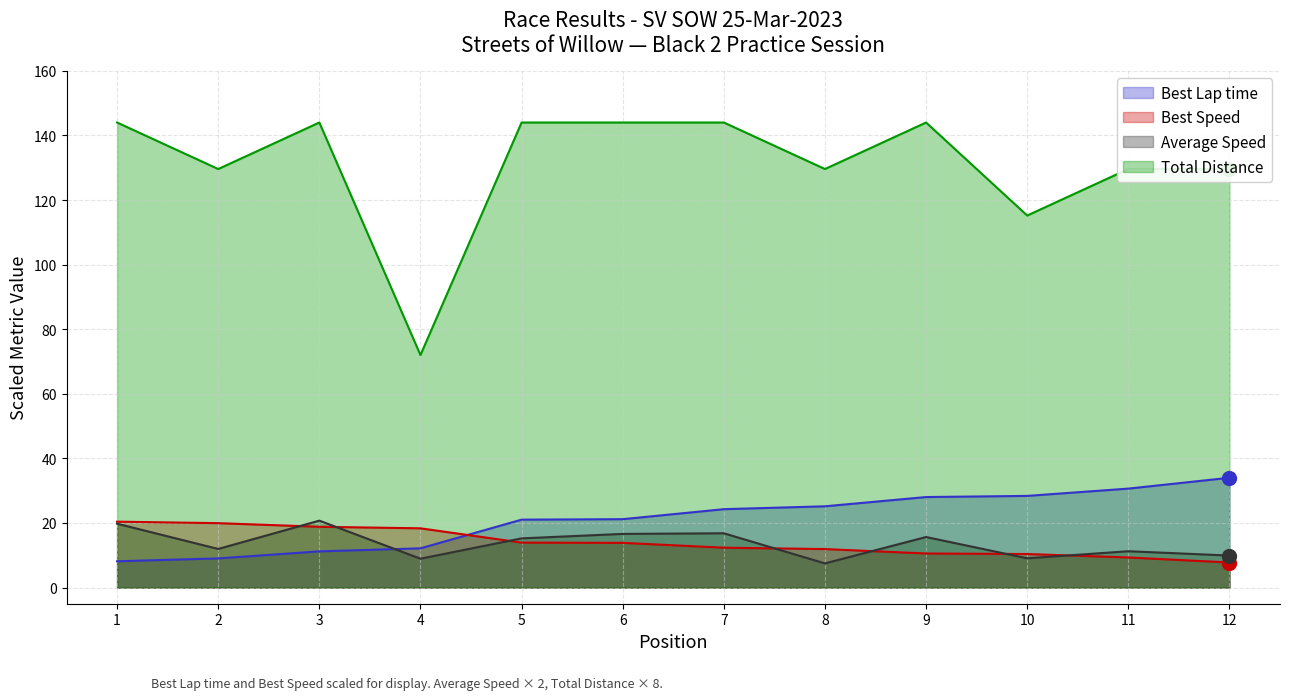

True or false: Best Lap time has a value of 9.0 at 2.

True